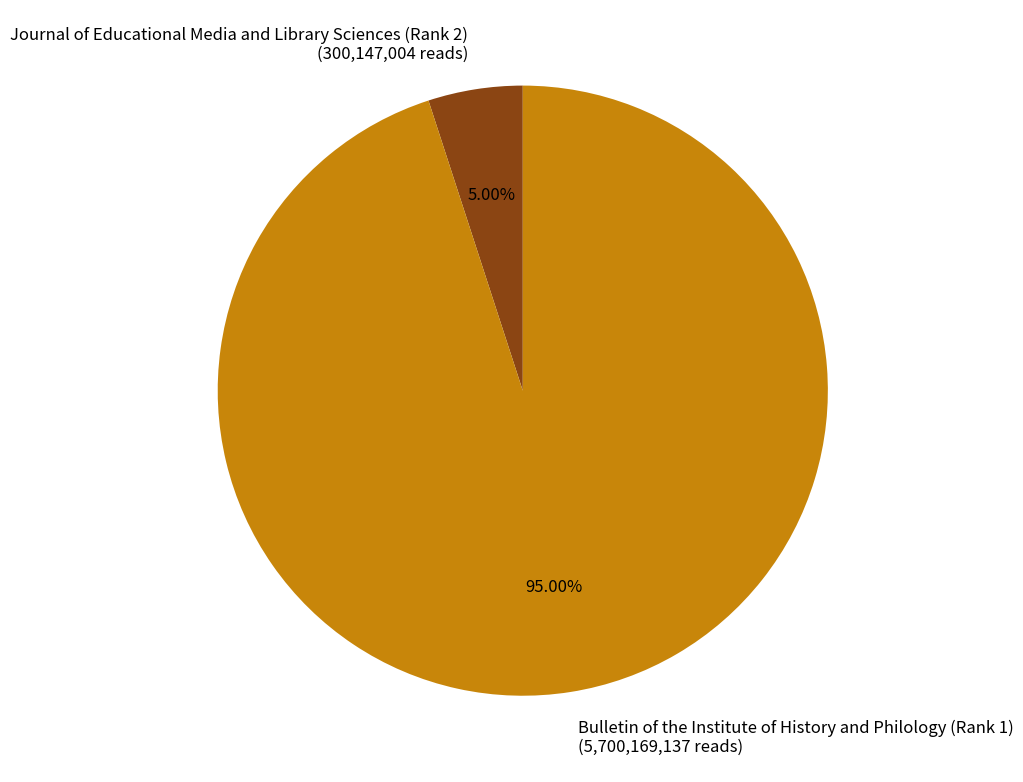

Which slice is the smallest?

Journal of Educational Media and Library Sciences (Rank 2)